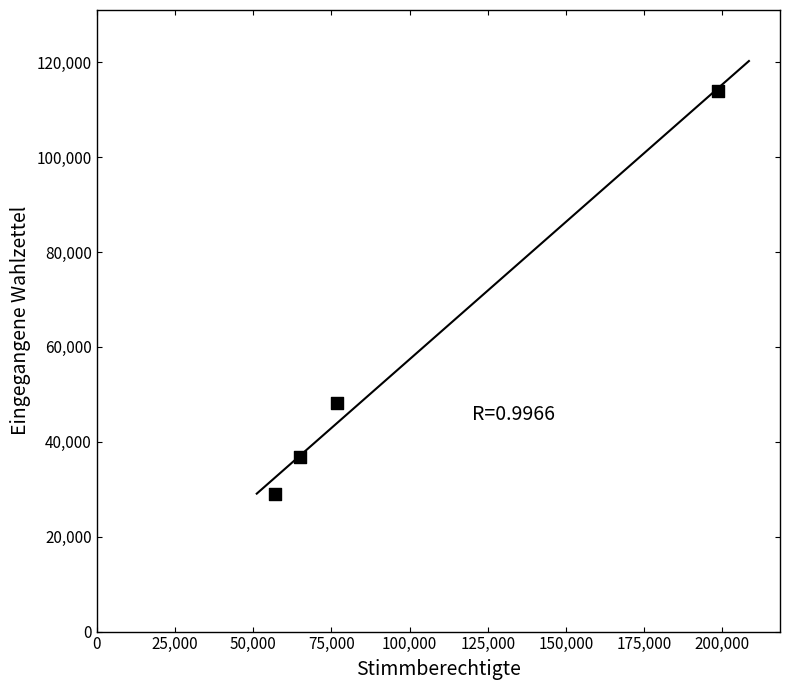

What is the average Y value?

56967